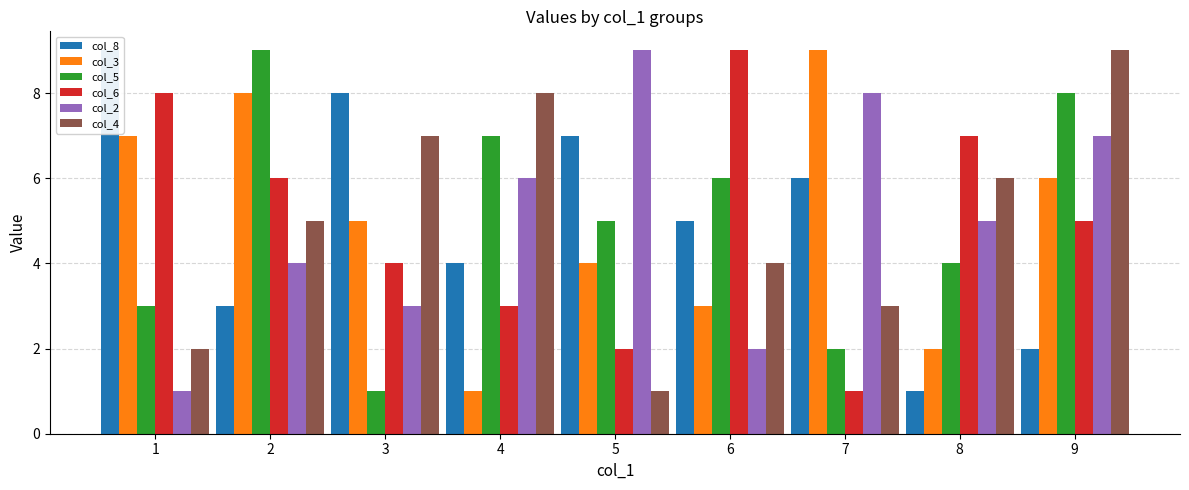

The value of col_2 at 8 is 7. True or false?

False